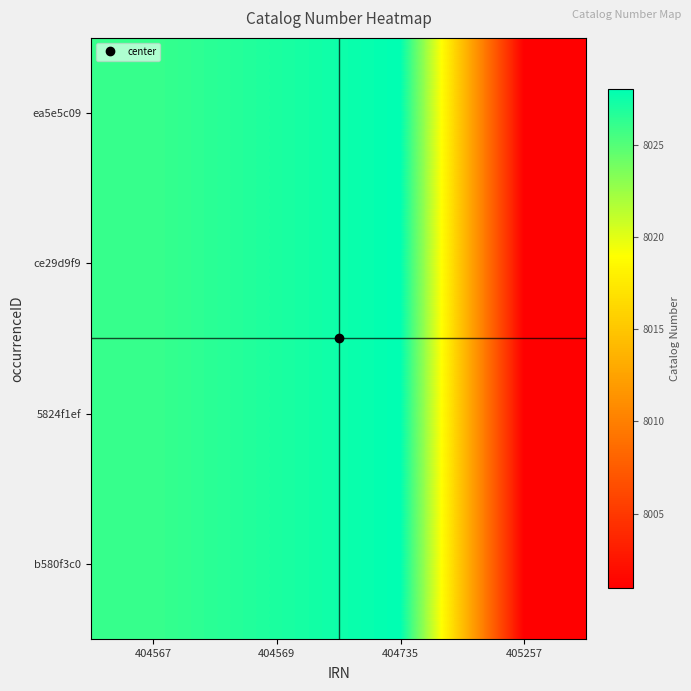

Between 404735 and 404567, which is larger?

404735